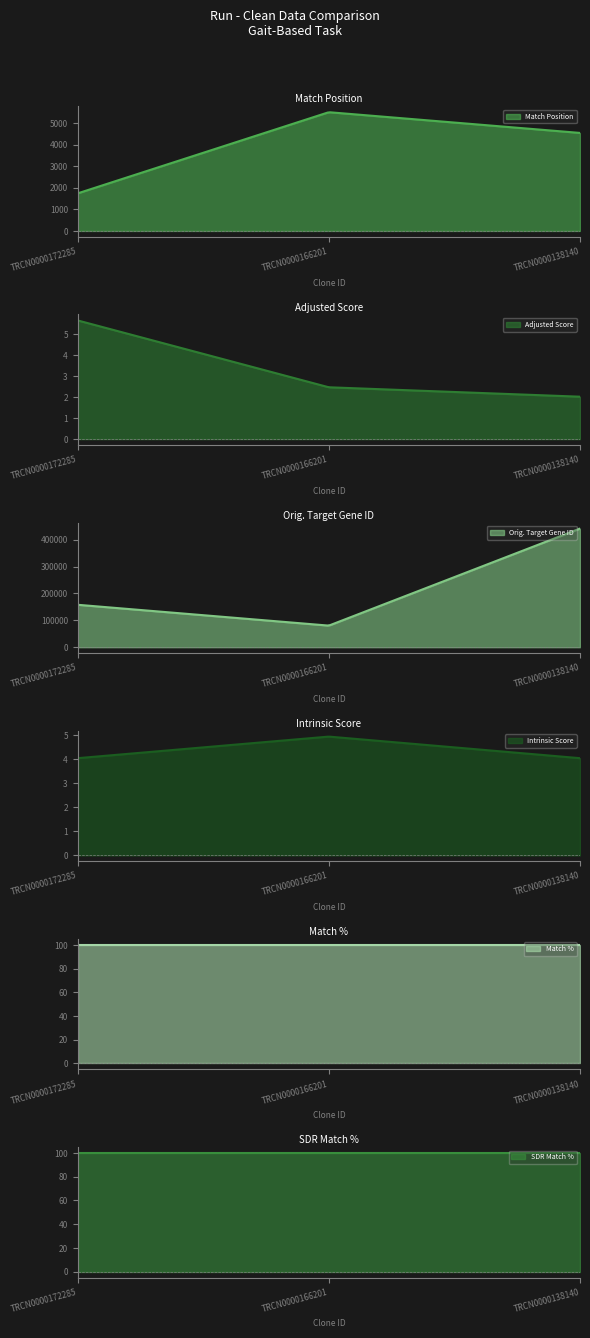

What is the value of the Match Position point at the 2nd from the left?

5504.0